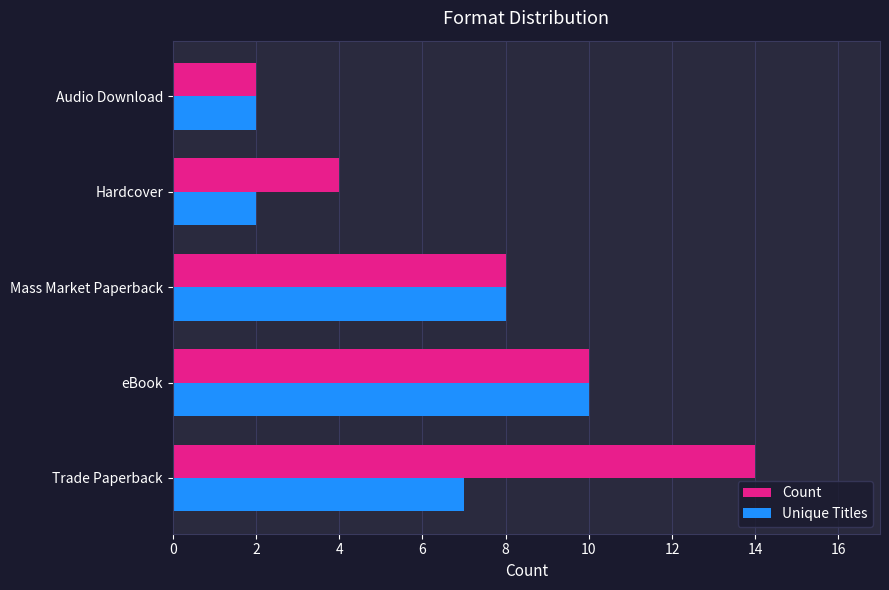

How many data points in Count are less than 8?

2